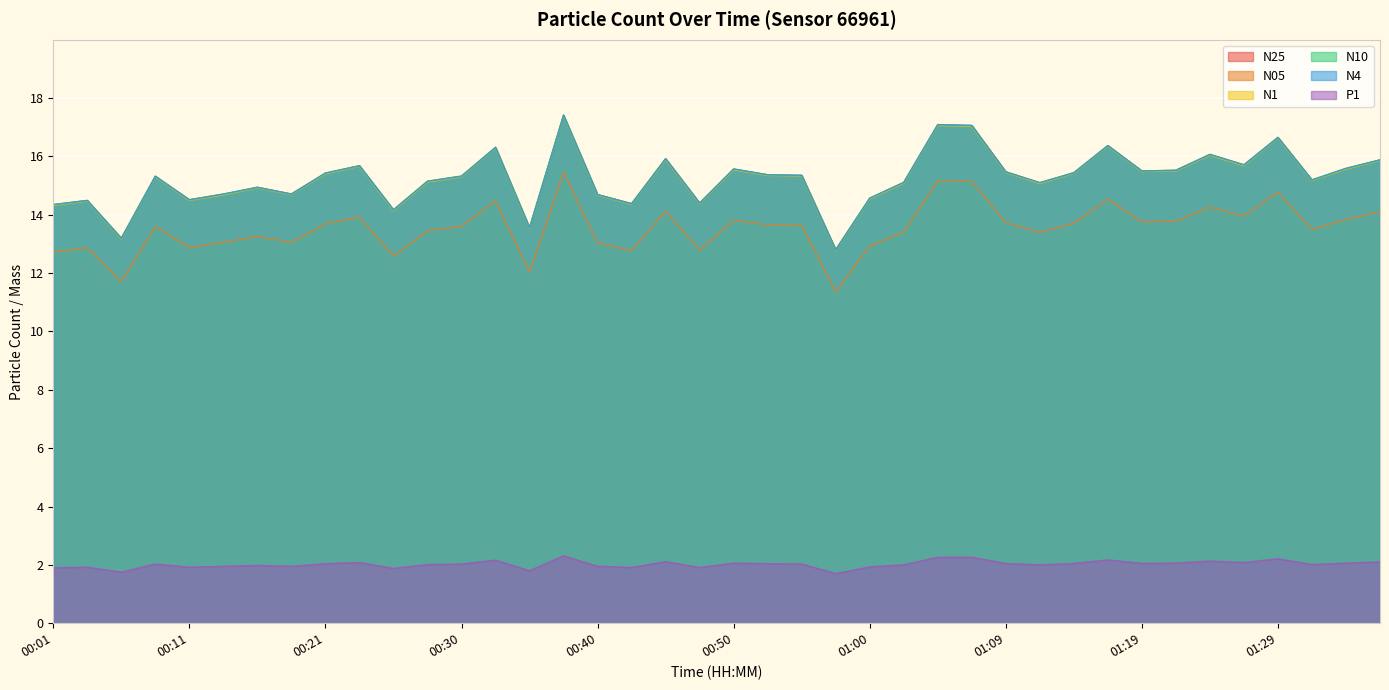

True or false: N4 and N10 cross at least once.

False